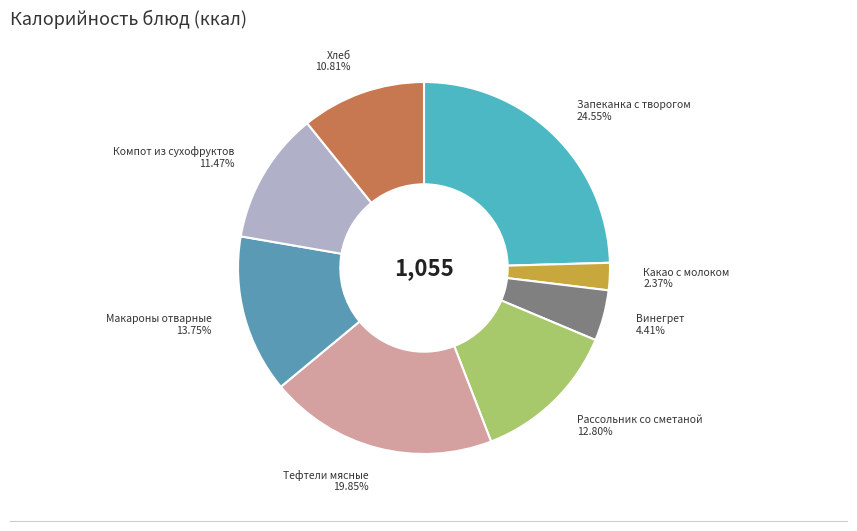

Is it true that Какао с молоком is 11% of the pie?

False